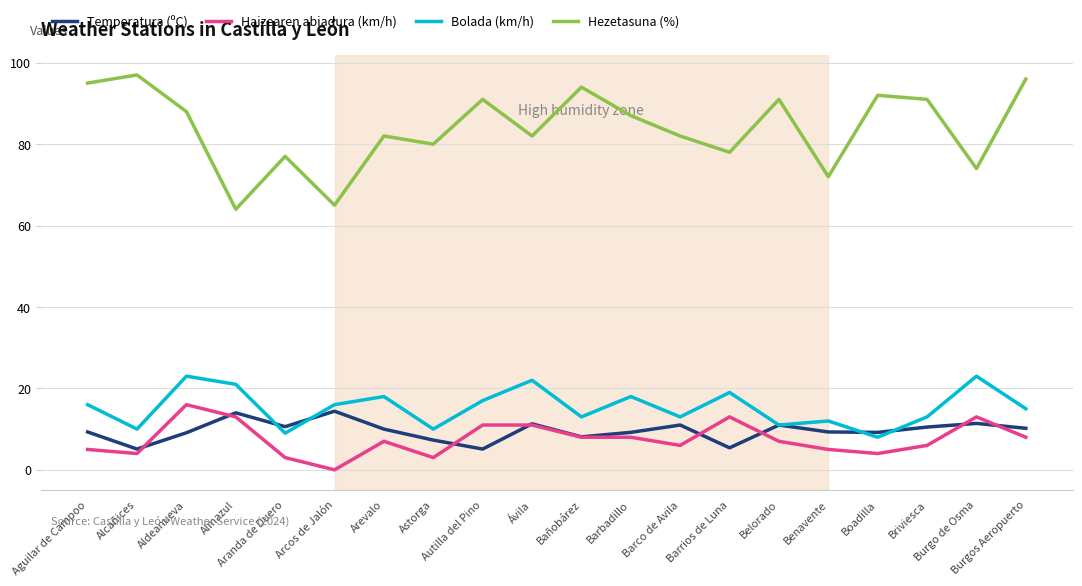

Which series has the widest spread of values?

Hezetasuna (%)